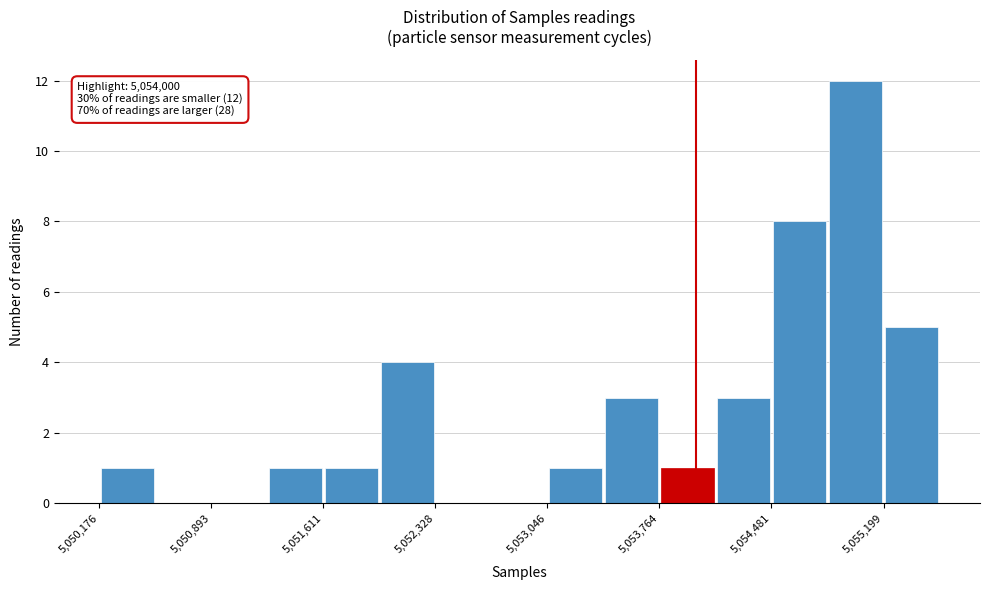

Around what value on the x-axis is the tallest bar? Give the approximate position of its centre, as read against the axis.

5055000